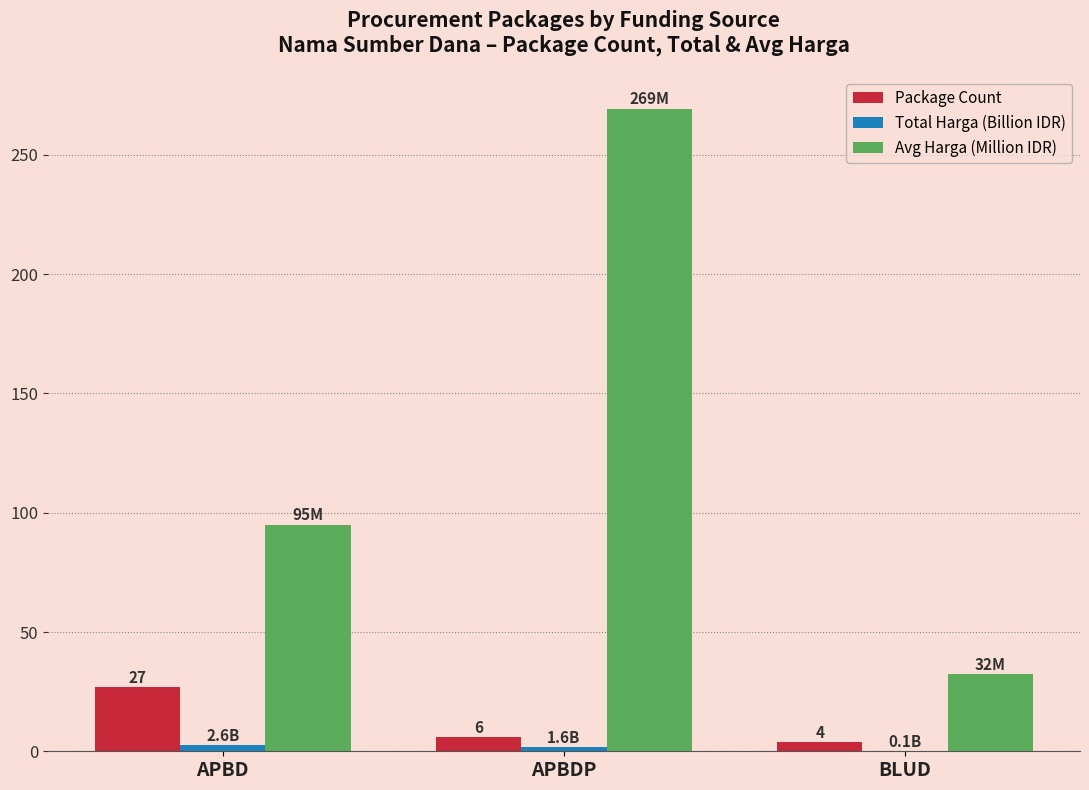

Which series has the largest total across all categories?

Avg Harga (Million IDR)